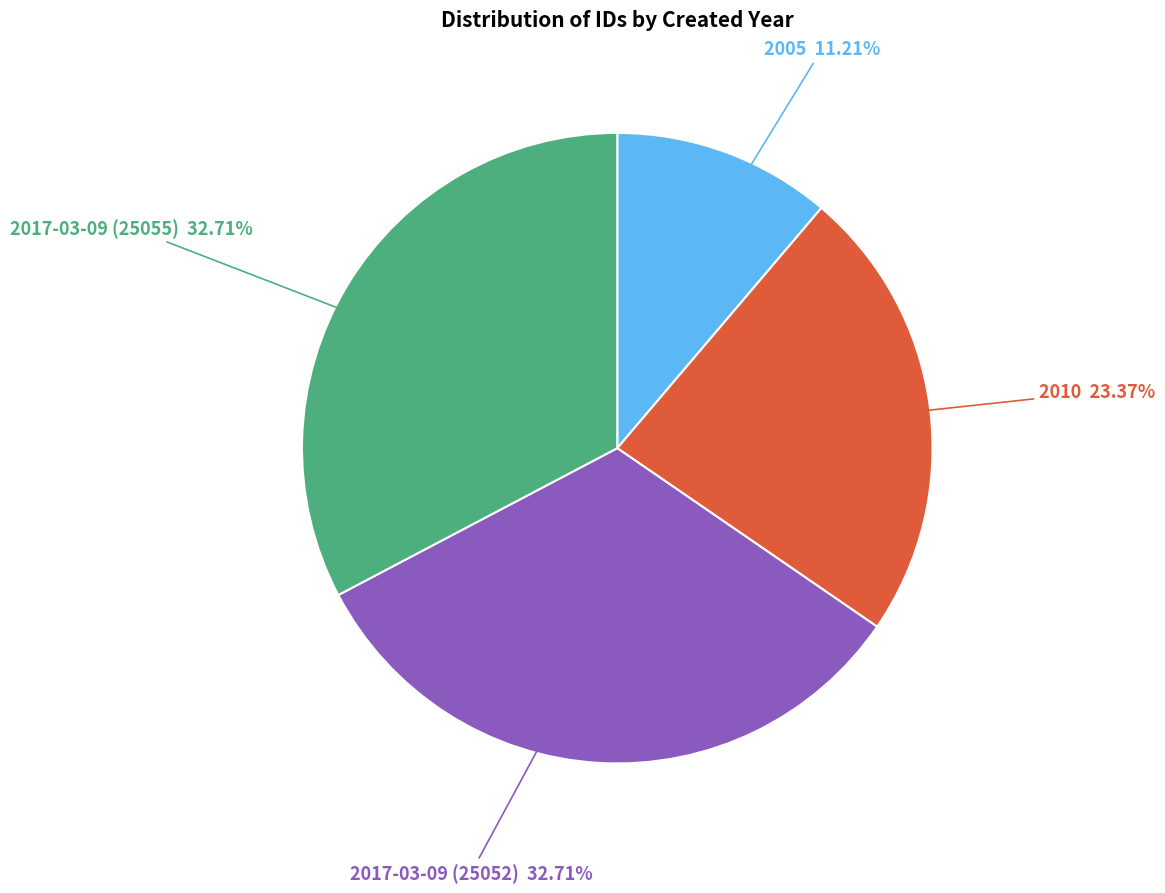

What is the smallest slice in the pie chart?

2005